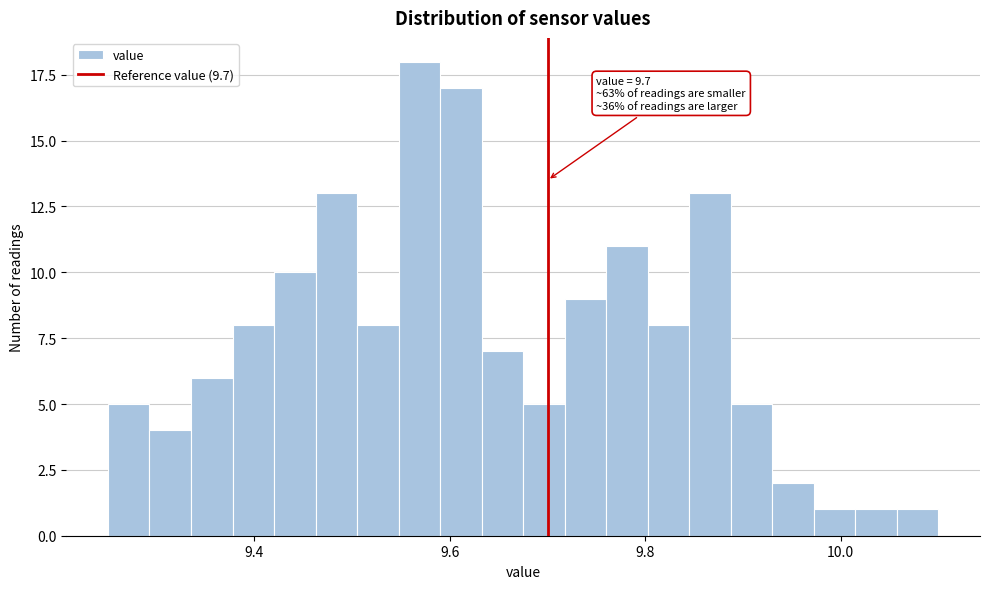

Around what value on the x-axis is the tallest bar? Give the approximate position of its centre, as read against the axis.

9.56